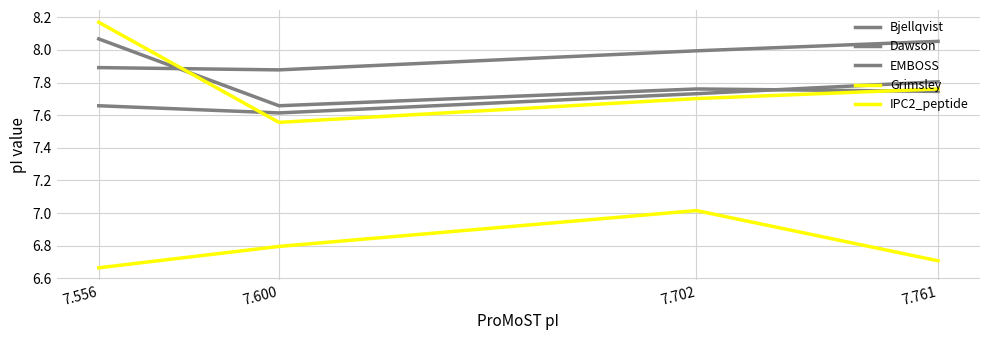

In Bjellqvist, how many points are lower than both neighbors (excluding endpoints)?

1